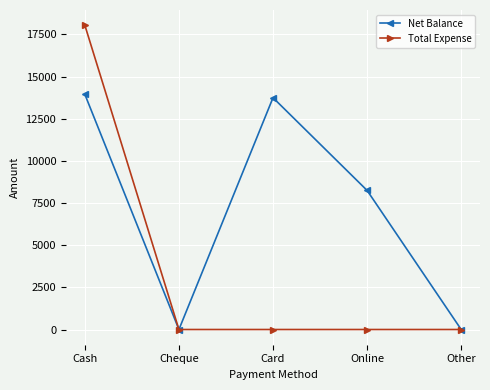

Which series has the largest total across all categories?

Net Balance